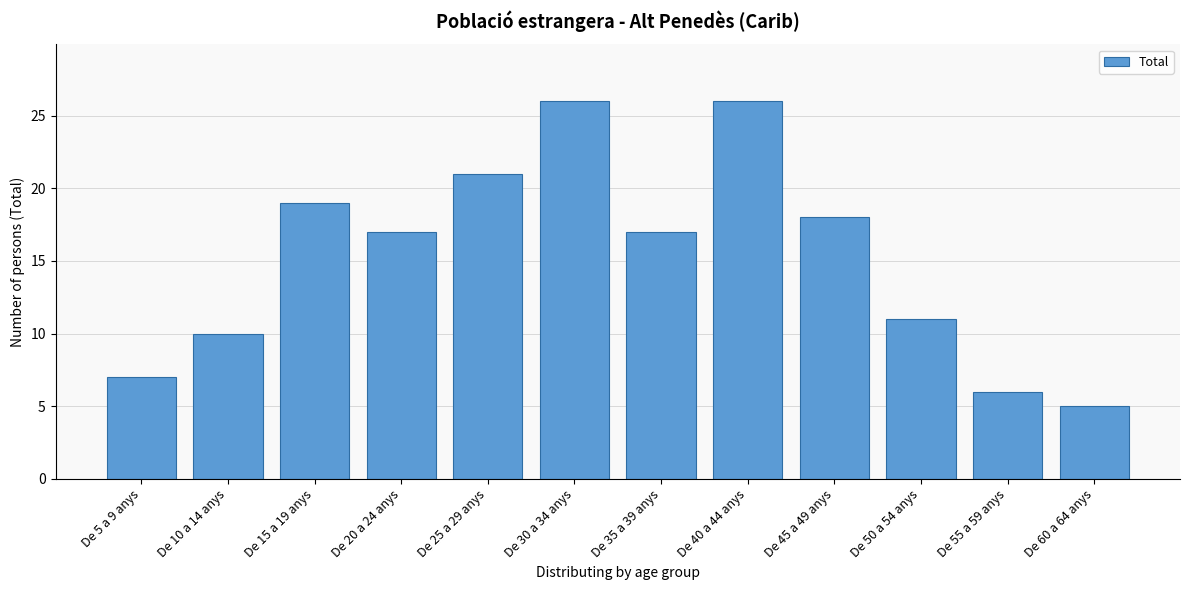

Reading right to left, transcribe all the data shown in this chart.

De 60 a 64 anys=5	De 55 a 59 anys=6	De 50 a 54 anys=11	De 45 a 49 anys=18	De 40 a 44 anys=26	De 35 a 39 anys=17	De 30 a 34 anys=26	De 25 a 29 anys=21	De 20 a 24 anys=17	De 15 a 19 anys=19	De 10 a 14 anys=10	De 5 a 9 anys=7